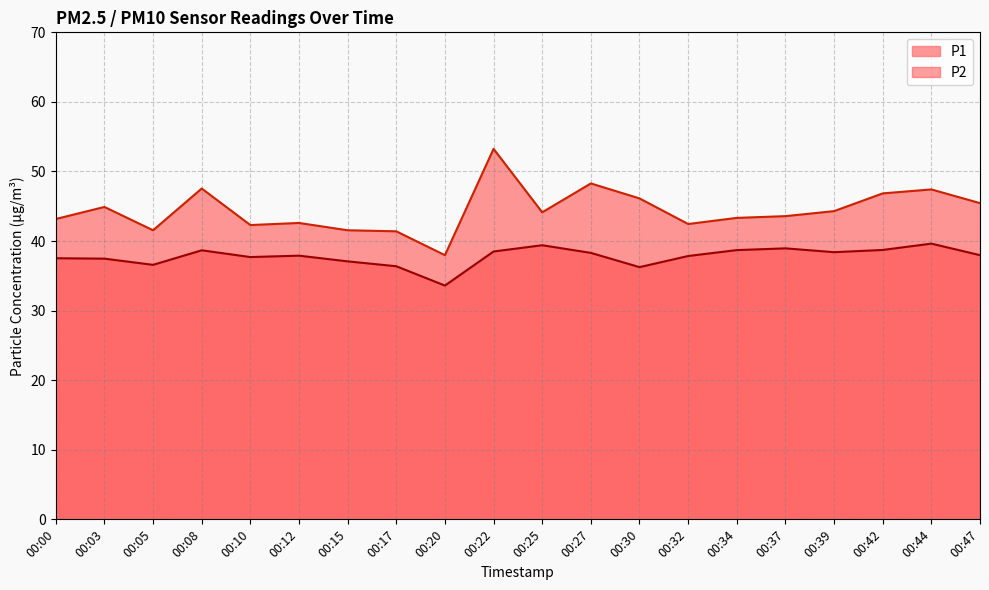

What is the difference between the maximum and minimum values in the P2 series?

6.0